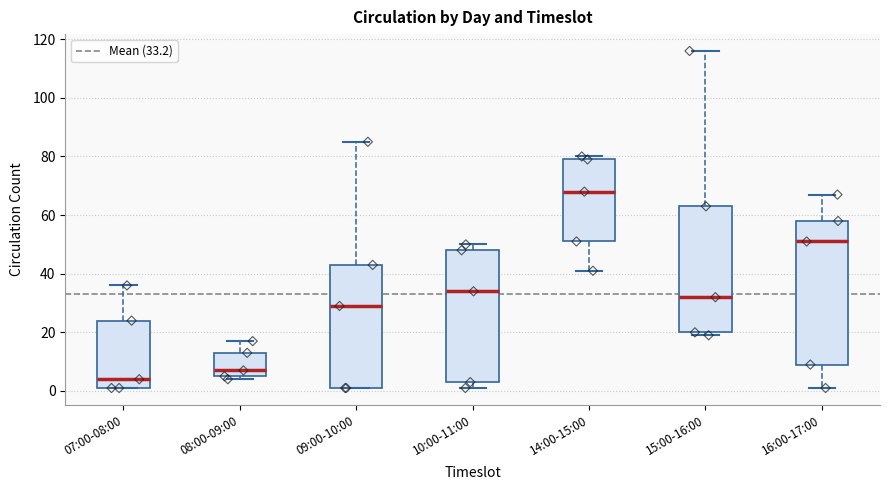

Comparing the boxes themselves (not the whiskers), which one is the tallest?

16:00-17:00